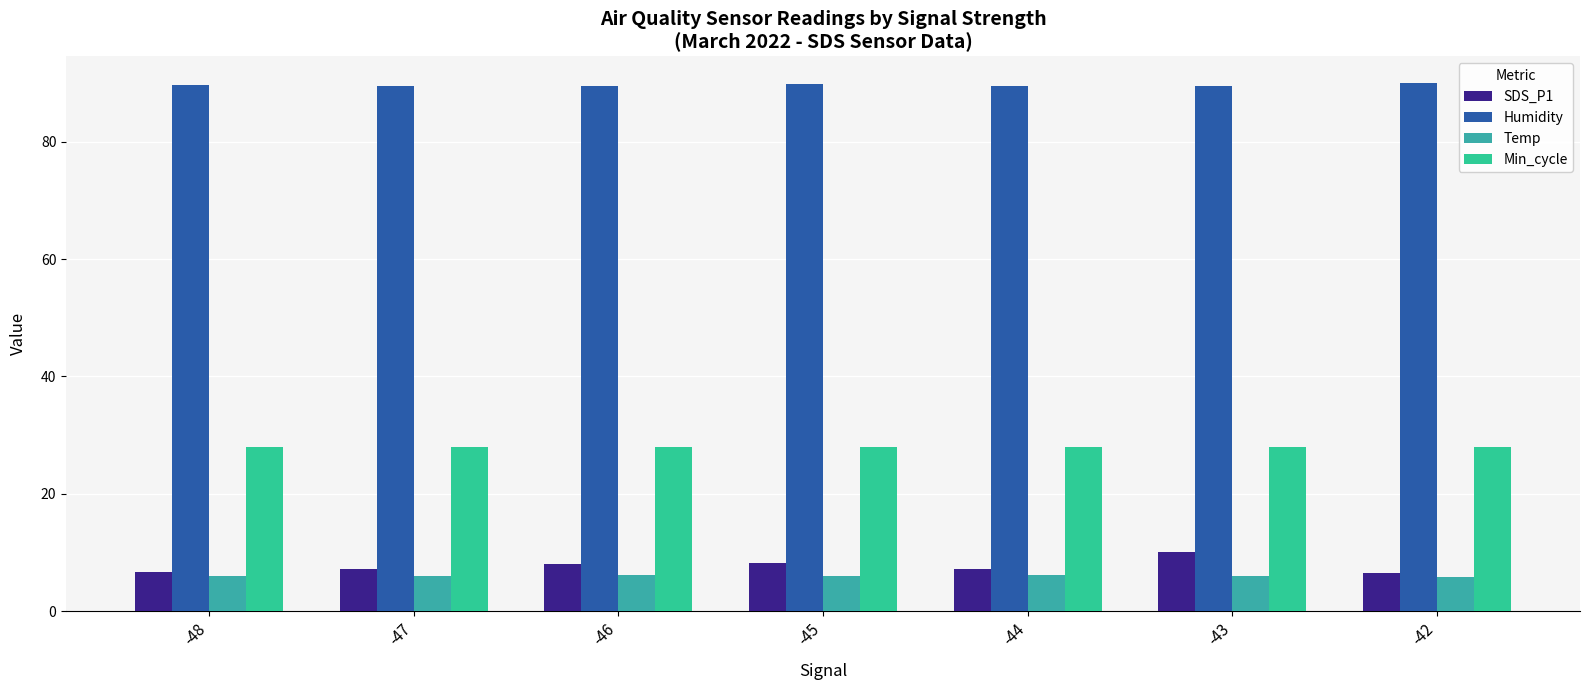

List the series in order of their peak value, highest first.

Humidity, Min_cycle, SDS_P1, Temp